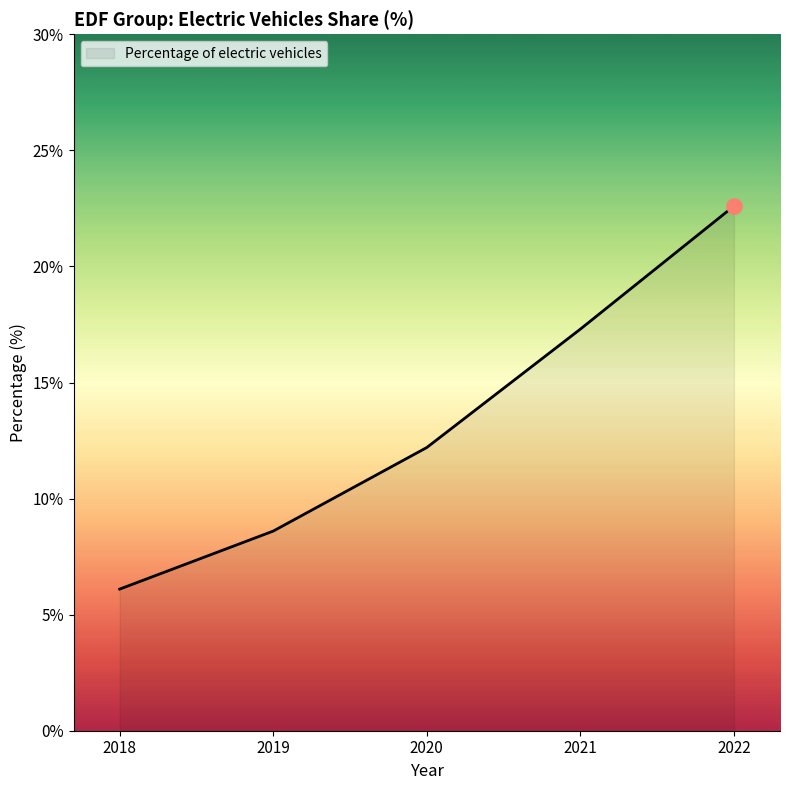

What is the ratio of the value at 2020 to the value at 2018?

2.0